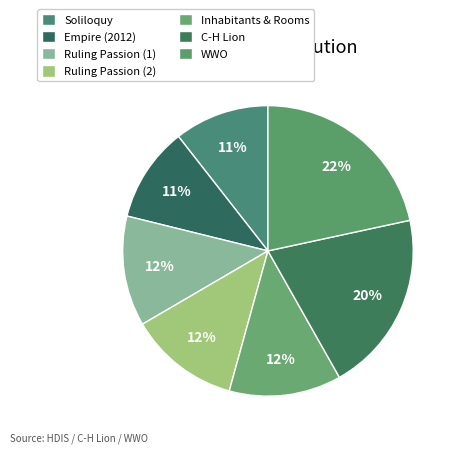

True or false: Ruling Passion (2) accounts for 1% of the total.

False